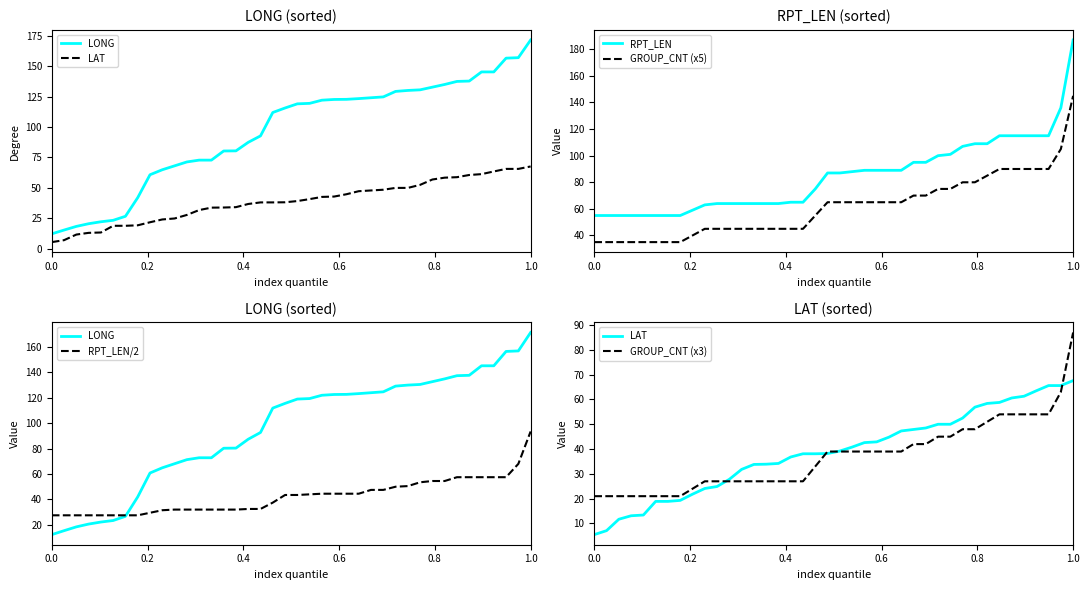

What is the lowest value of the GROUP_CNT (x5) series?

35